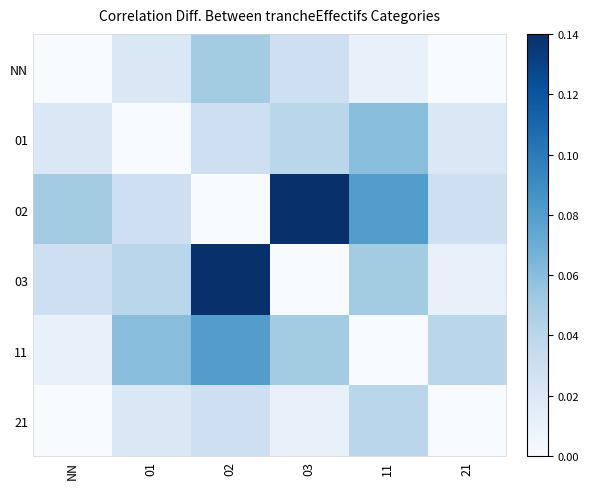

What is the total value across all series at 02?

0.3